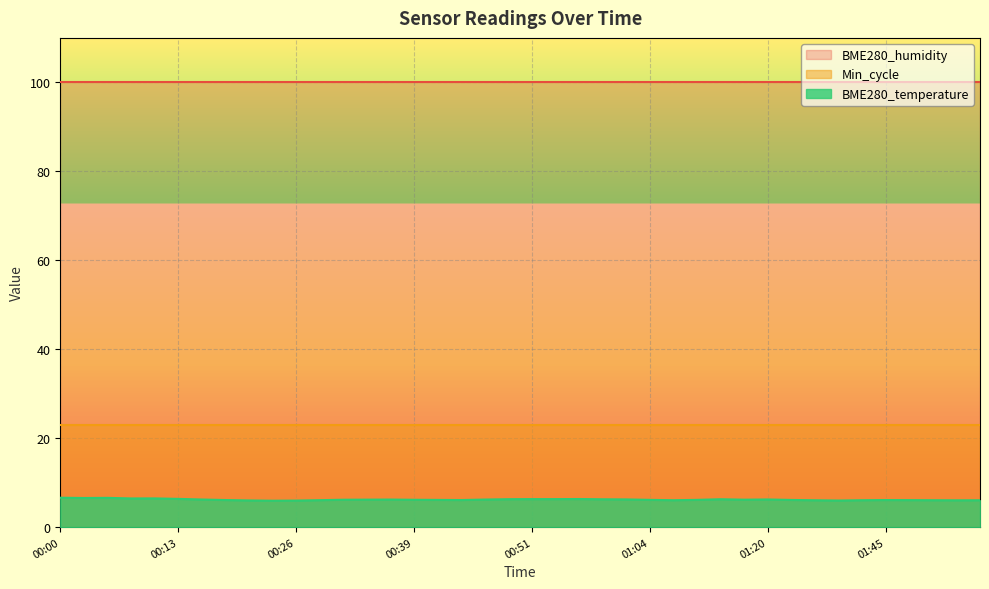

True or false: BME280_temperature has a value of 6.2 at 00:34.

True